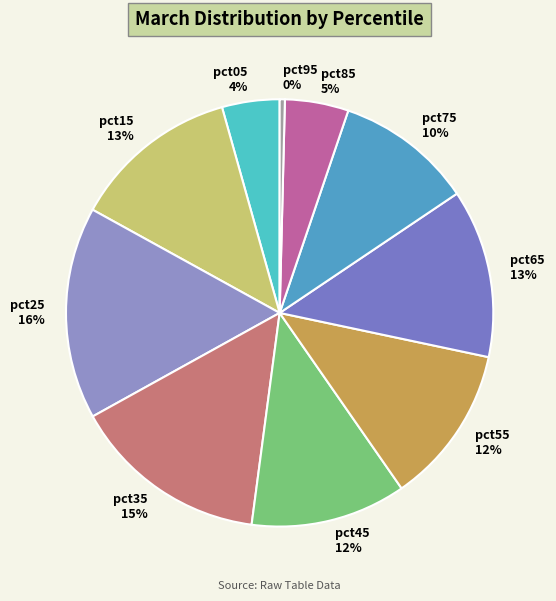

Is it true that pct25 is 16% of the pie?

True